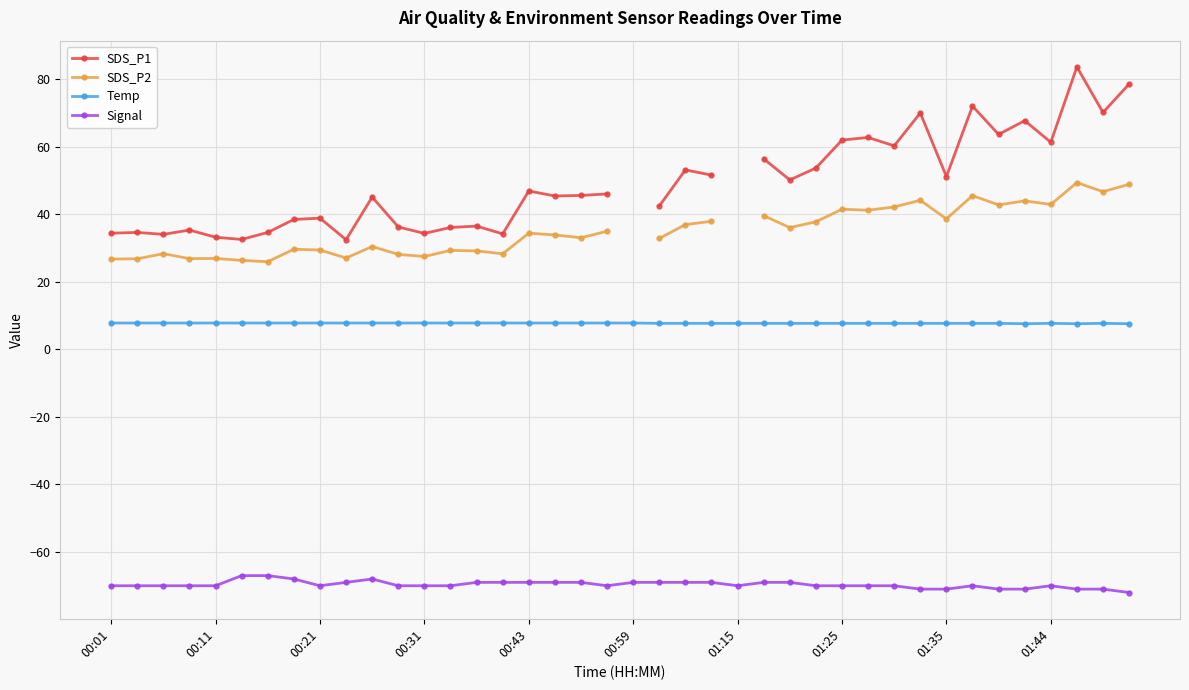

True or false: Signal and SDS_P1 intersect in this chart.

False